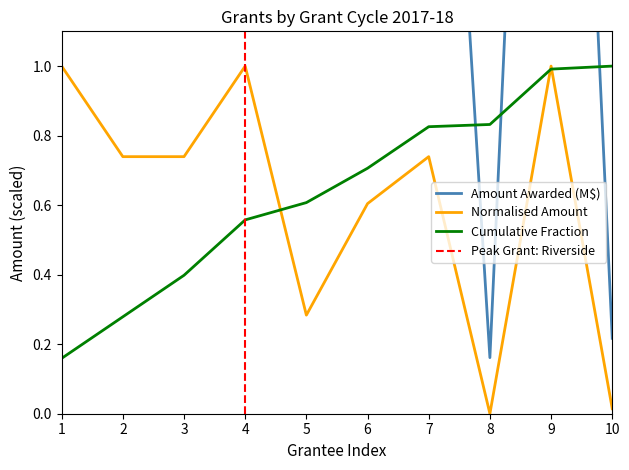

How many points are lower than both their immediate neighbors (excluding endpoints)?

2